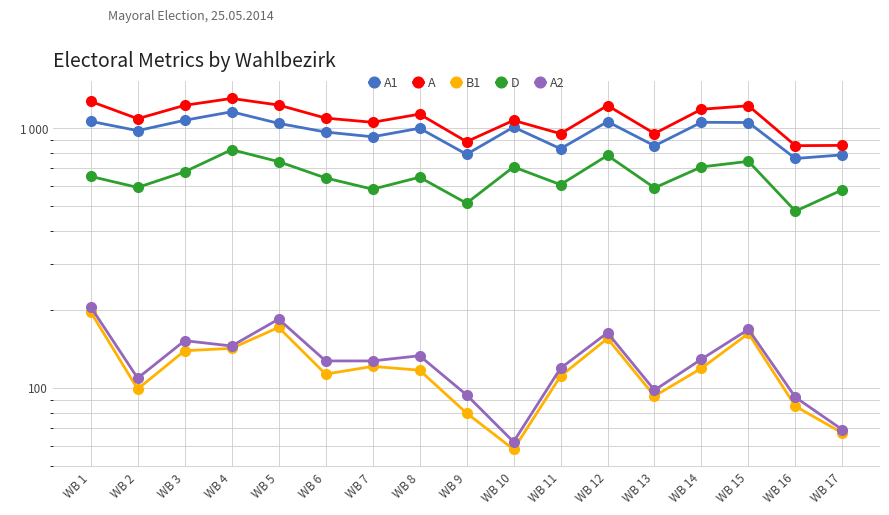

Where is A1 nearest to the value 960?

WB 6